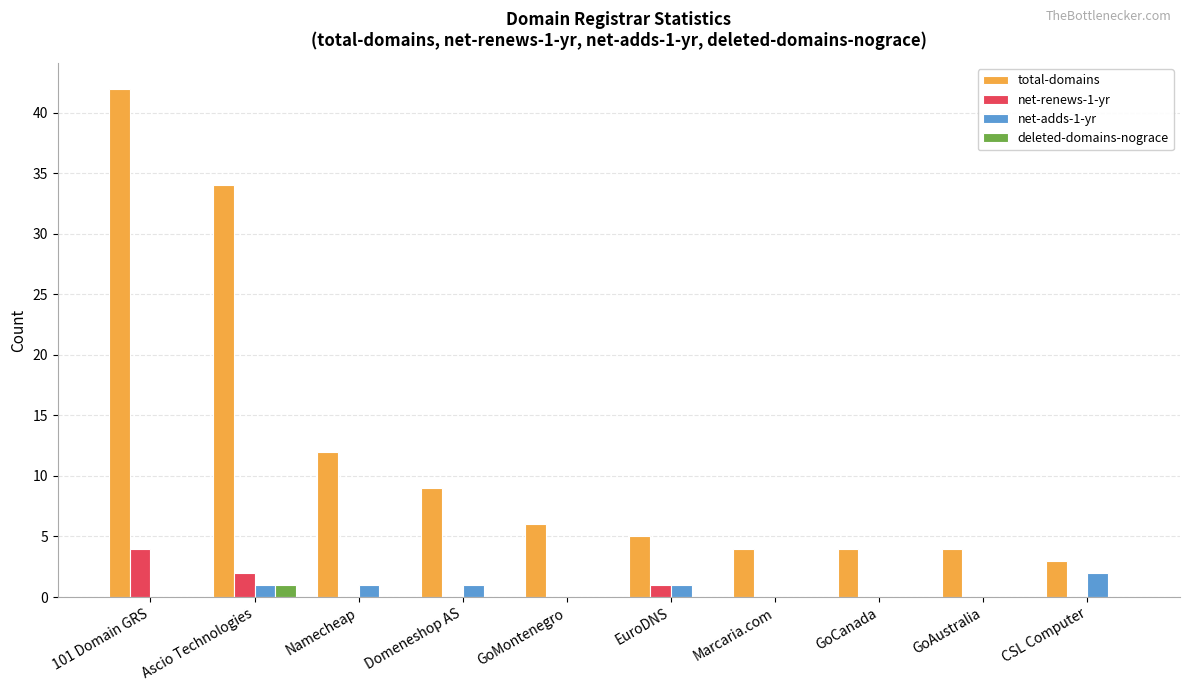

The total-domains series shows 6 at Marcaria.com. True or false?

False